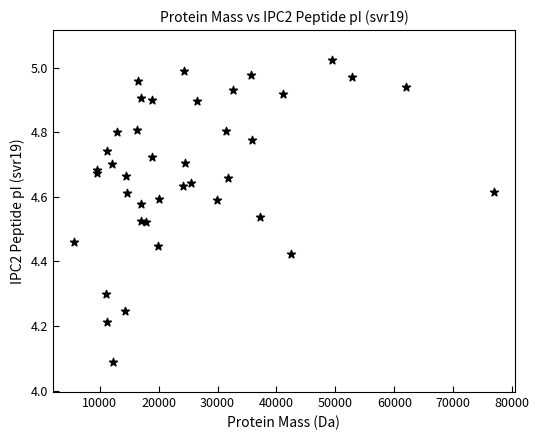

What Y value in the scatter plot is closest to 4?

4.1